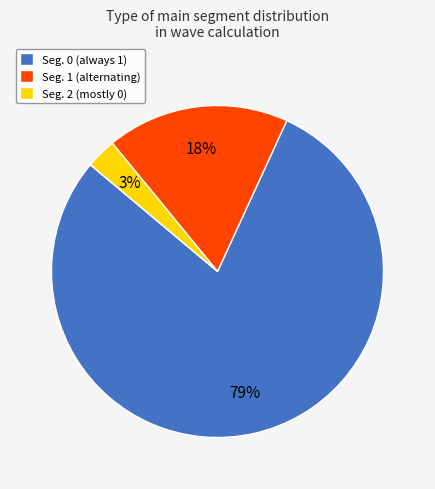

To the nearest percent, what is the difference between the largest and smallest slice percentages?

76%